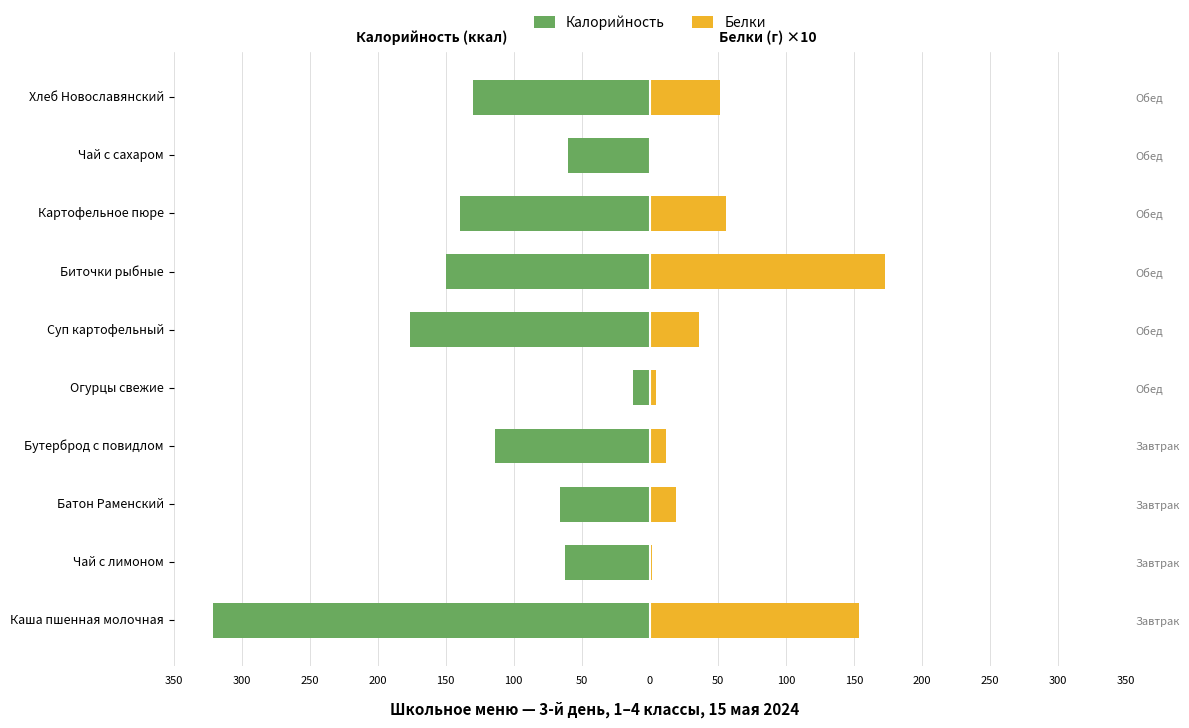

What is the sum of all Белки values?

509.4